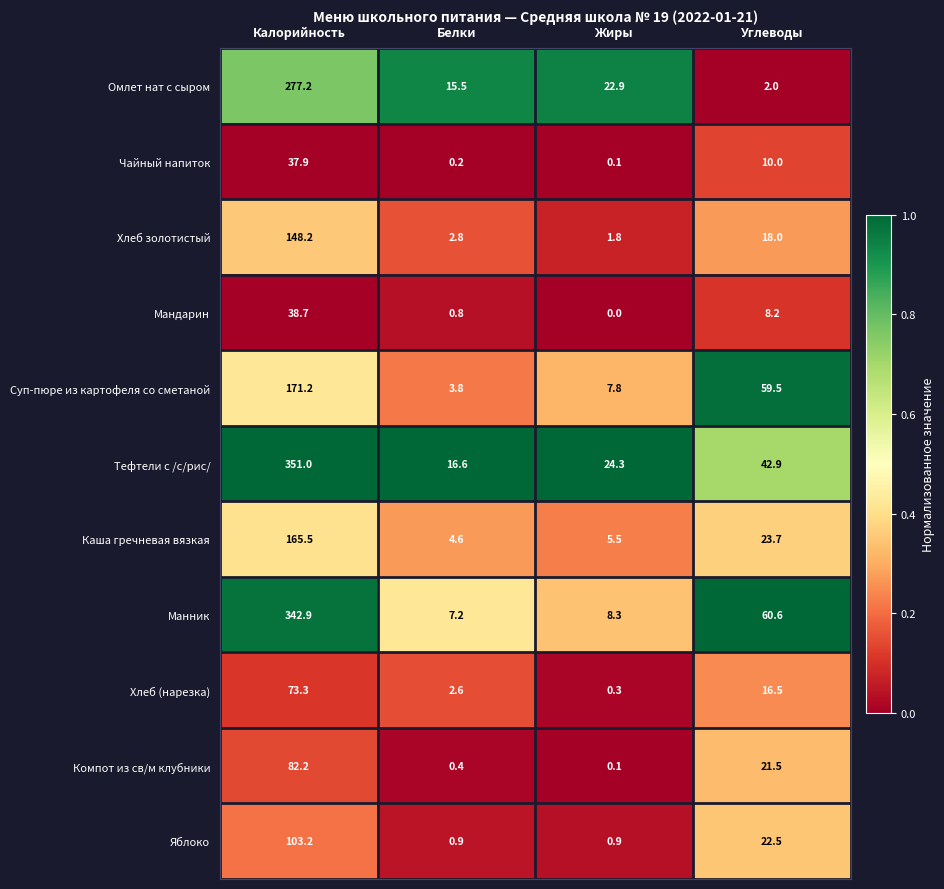

What is the sum of the Яблоко values at Жиры and Белки?

1.8